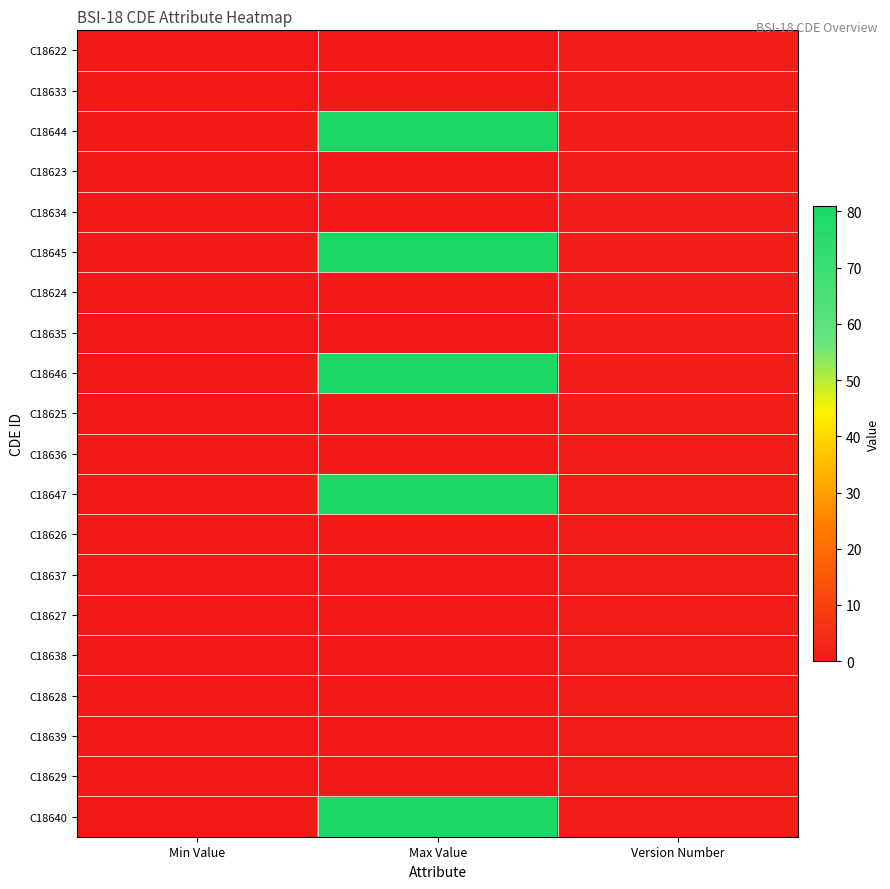

What is the maximum value shown in the chart?

81